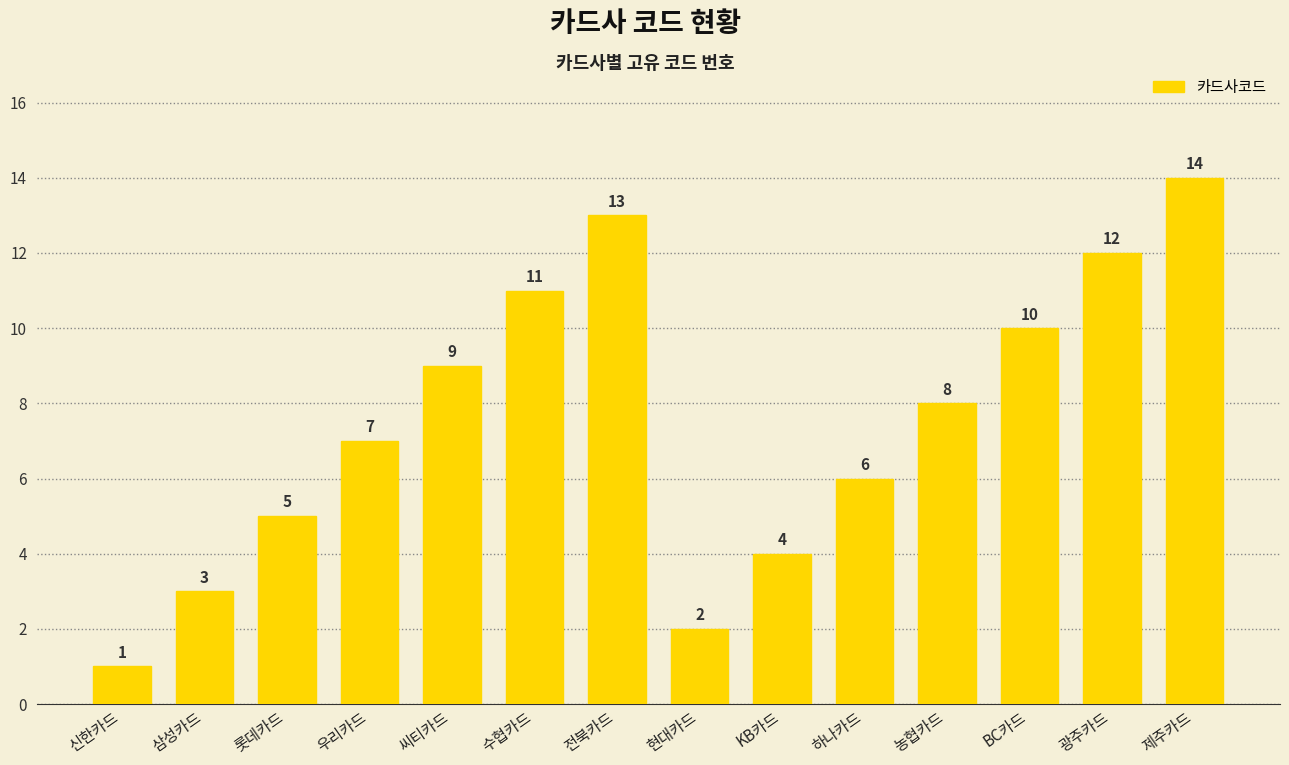

What is the change in value from 우리카드 to KB카드?

-3